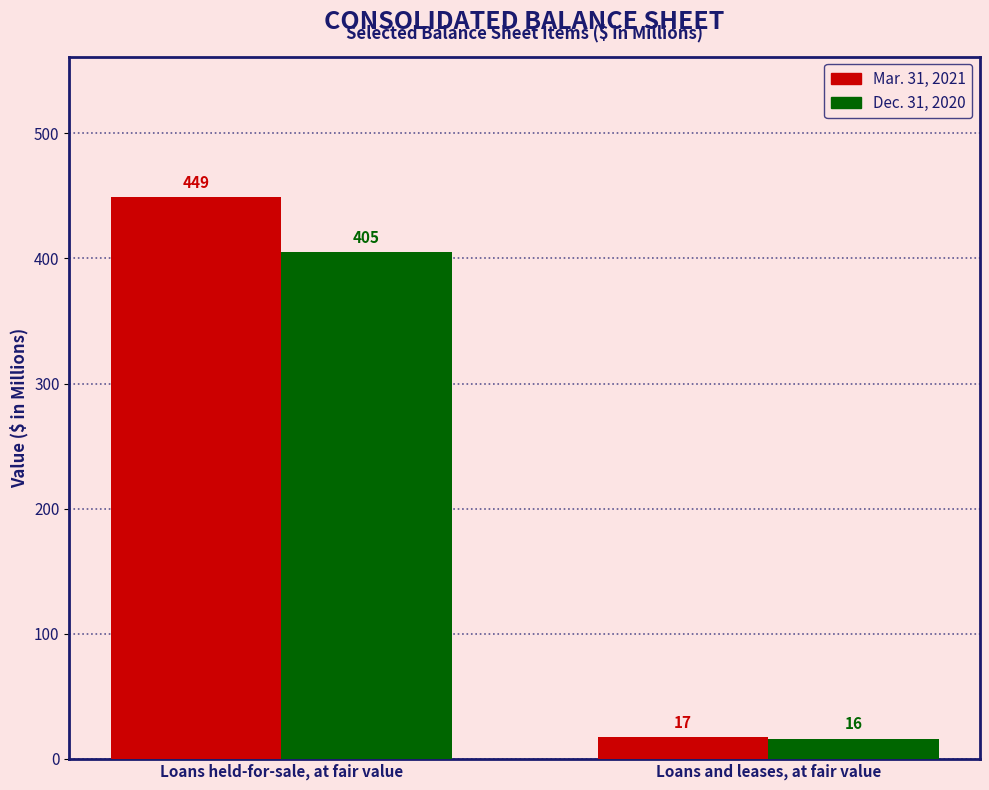

Rank the categories by Mar. 31, 2021 value from lowest to highest.

Loans and leases, at fair value, Loans held-for-sale, at fair value